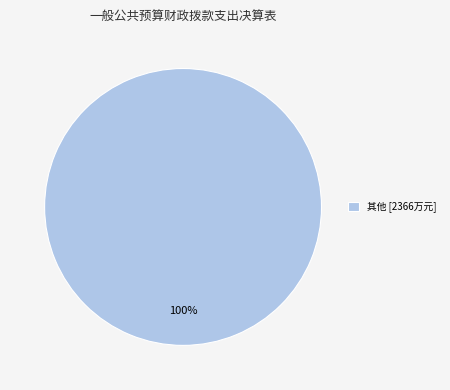

Does any single category account for the majority?

Yes